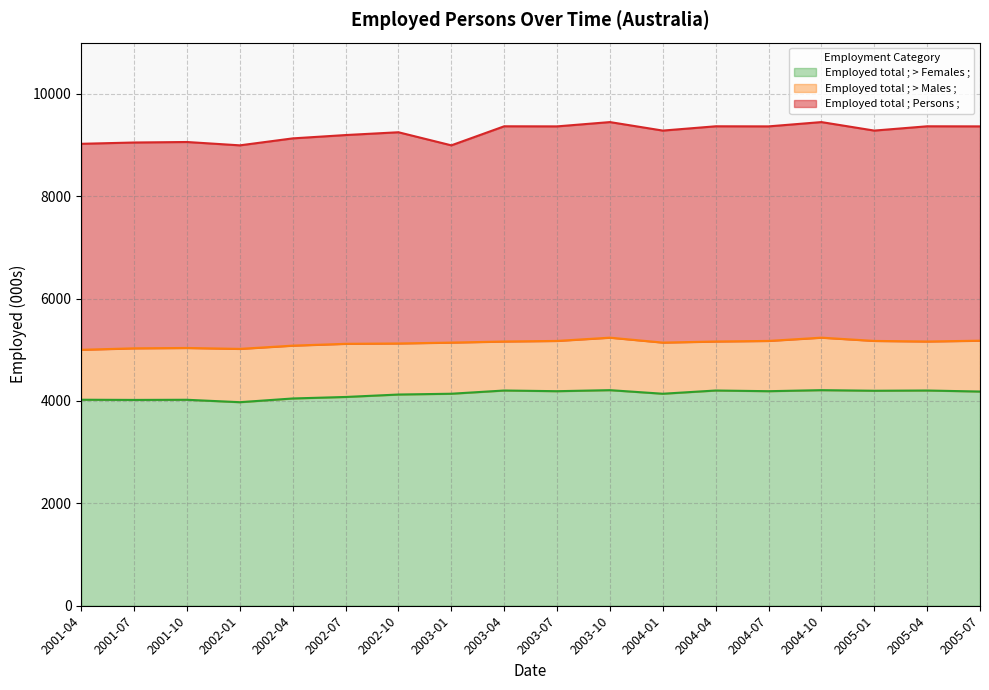

How many interior local valleys does the Employed total ; > Males ; series have?

3